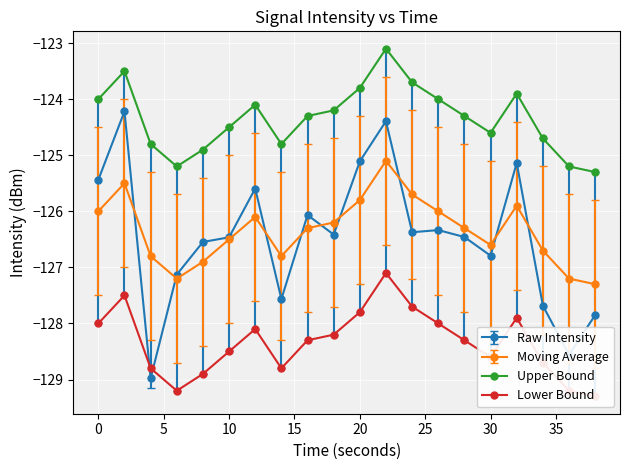

At which category is the sum across all series the highest?

22